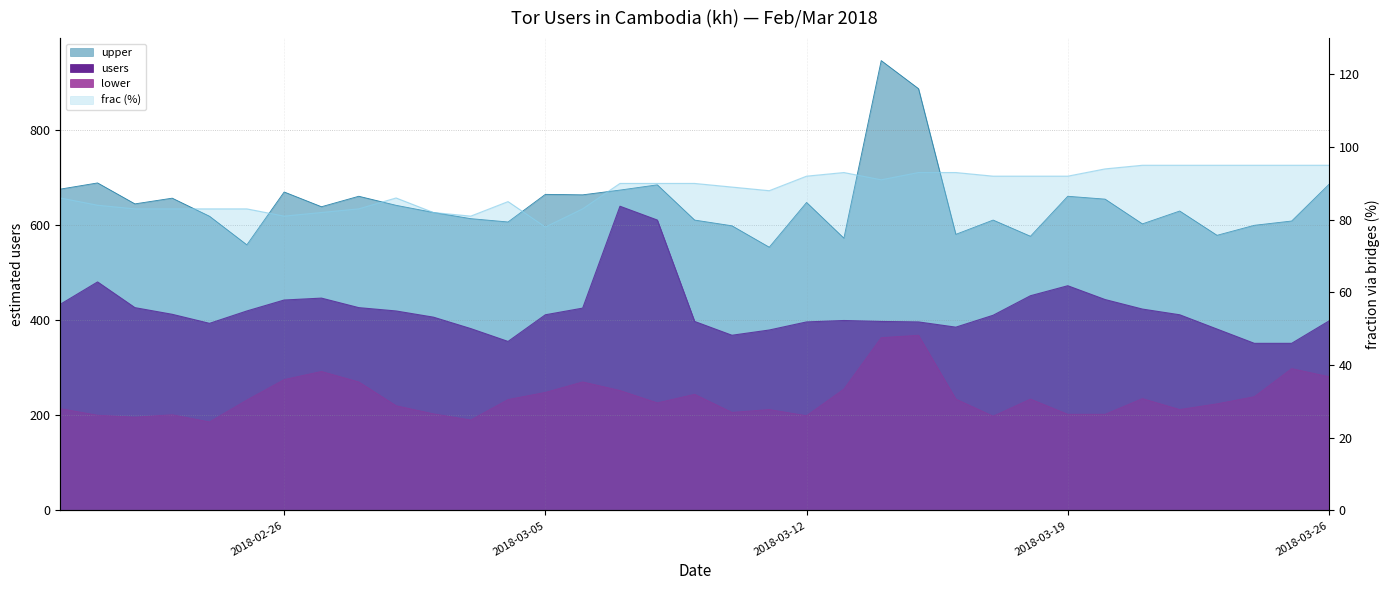

At how many categories does at least one series exceed 519?

35